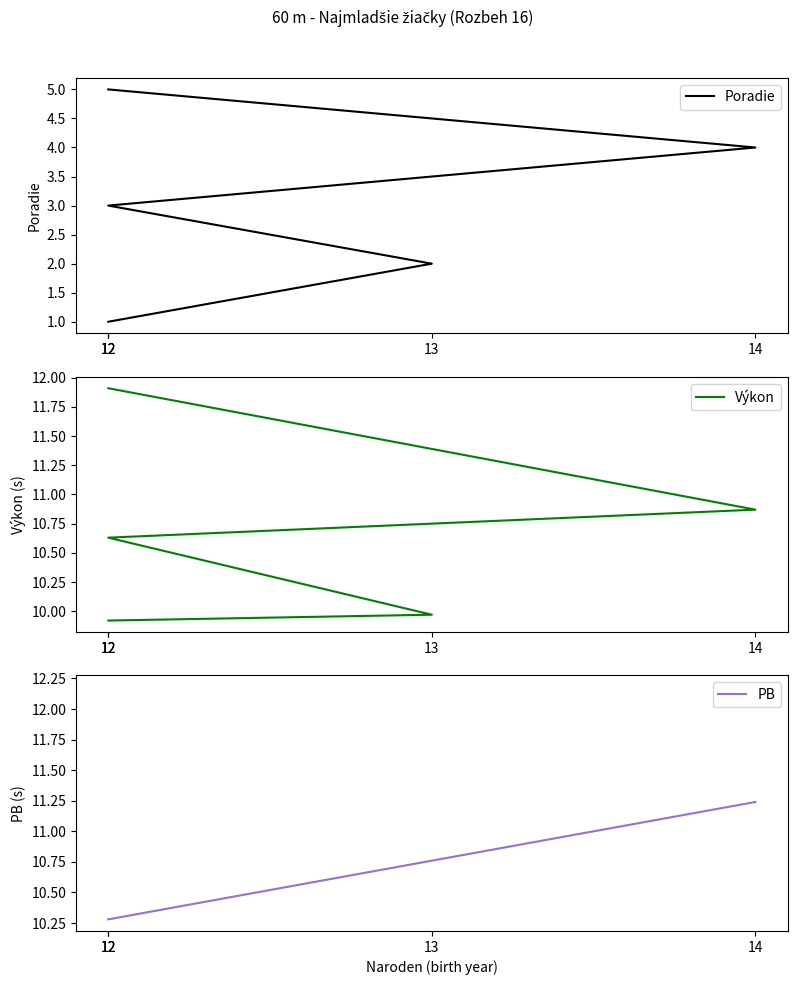

Which series has the largest total across all categories?

Výkon